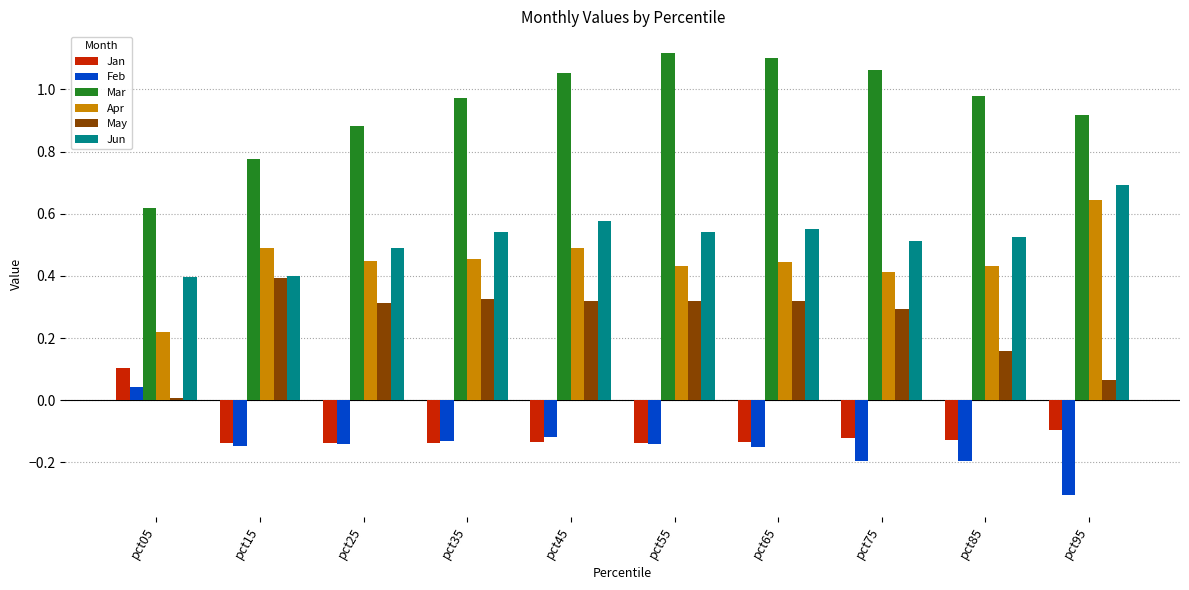

What is the sum of the Jan values at pct15 and pct65?

-0.3